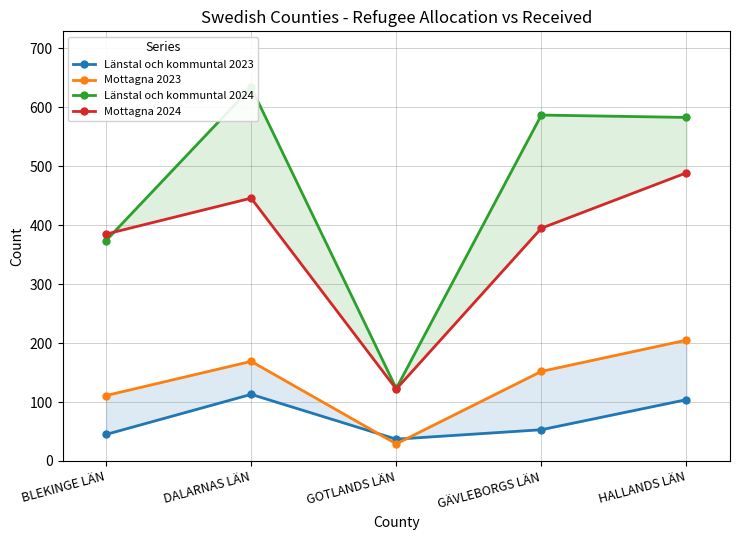

Between GÄVLEBORGS LÄN and HALLANDS LÄN, which is larger?

HALLANDS LÄN